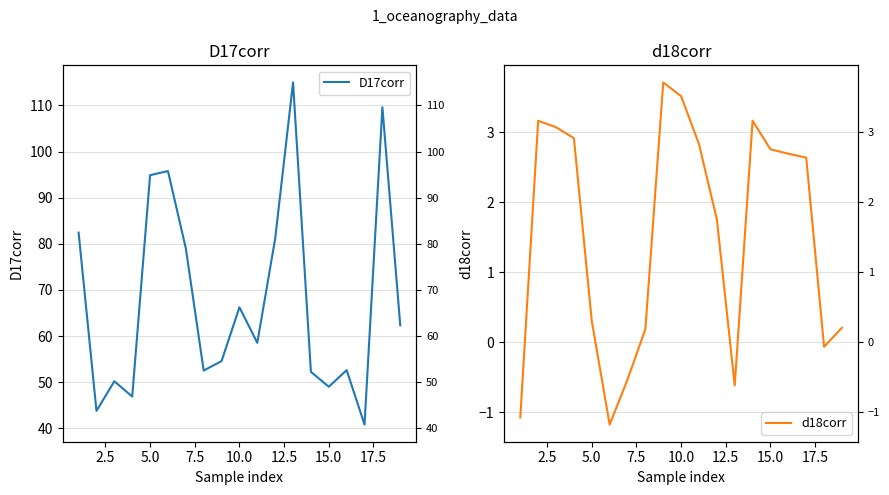

What are all the series names shown in the legend?

D17corr, d18corr